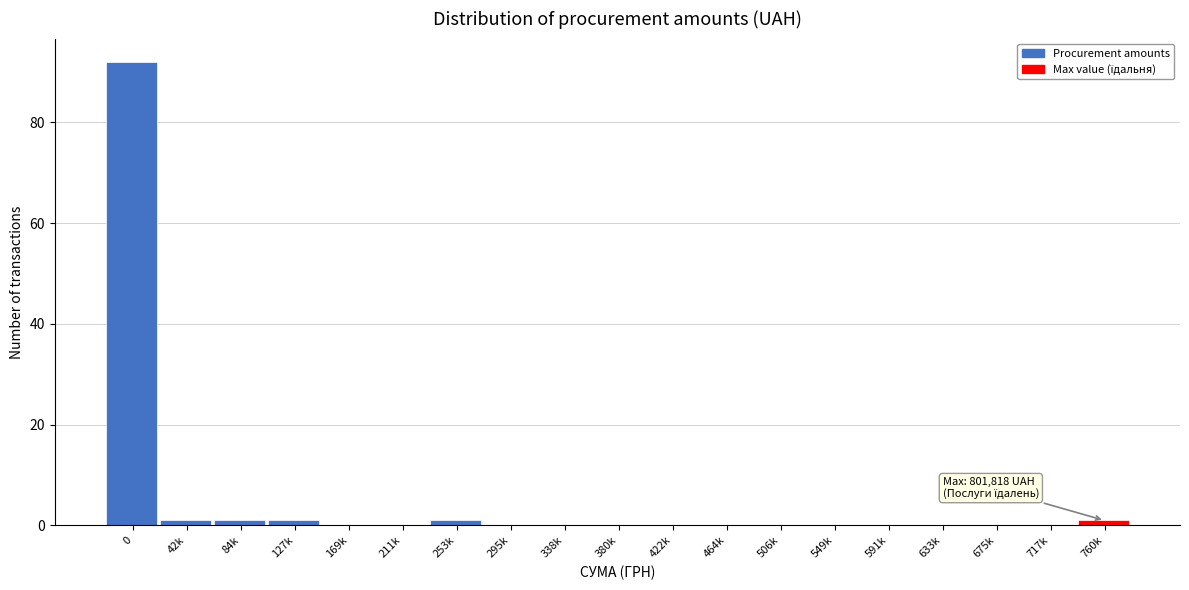

Reading right to left, transcribe all the data shown in this chart.

760k=1	717k=0	675k=0	633k=0	591k=0	549k=0	506k=0	464k=0	422k=0	380k=0	338k=0	295k=0	253k=1	211k=0	169k=0	127k=1	84k=1	42k=1	0=92